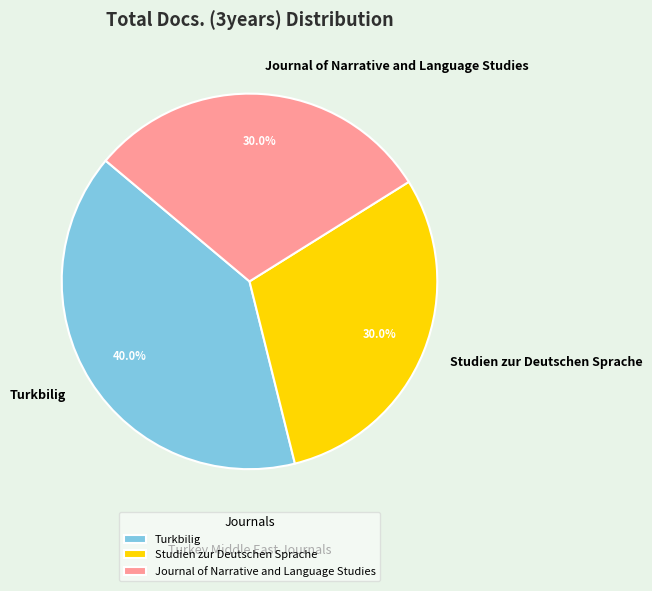

To the nearest percent, what portion does Turkbilig represent?

40%